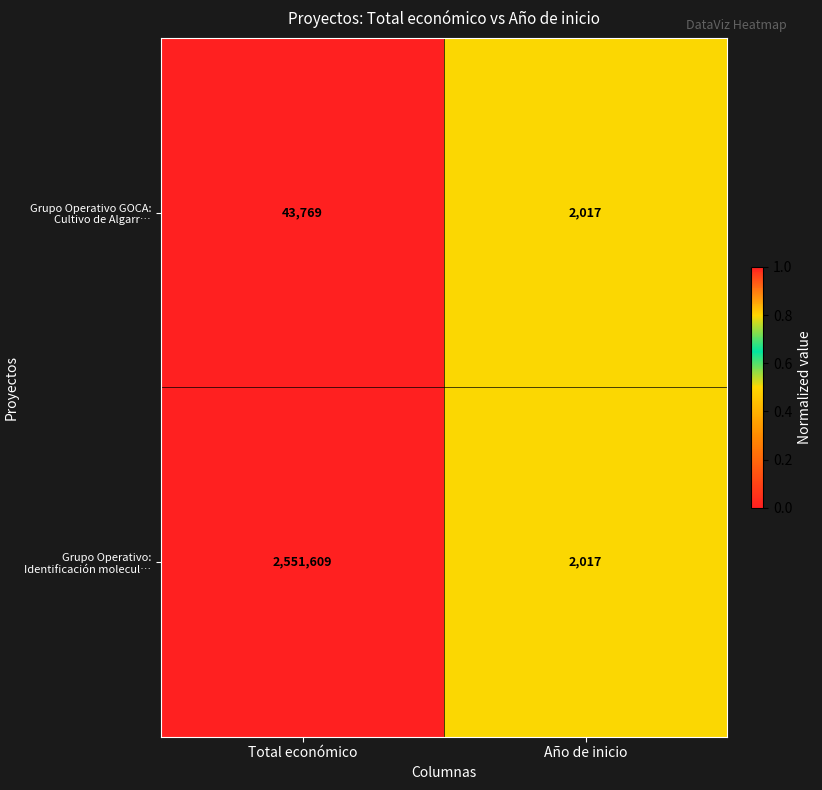

Which series has the largest total across all categories?

Grupo Operativo: Identificación molecul…